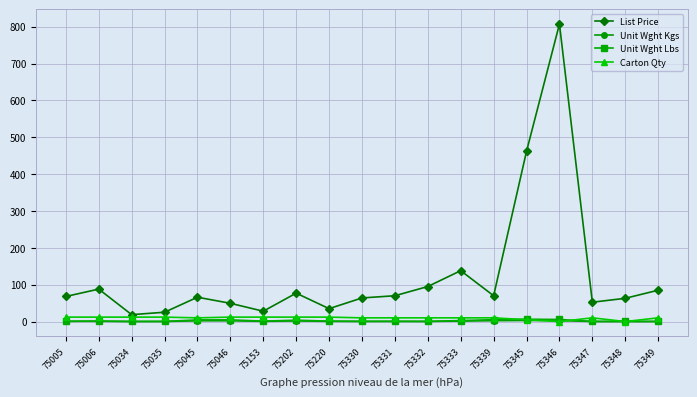

Which series has the largest range (max minus min)?

List Price